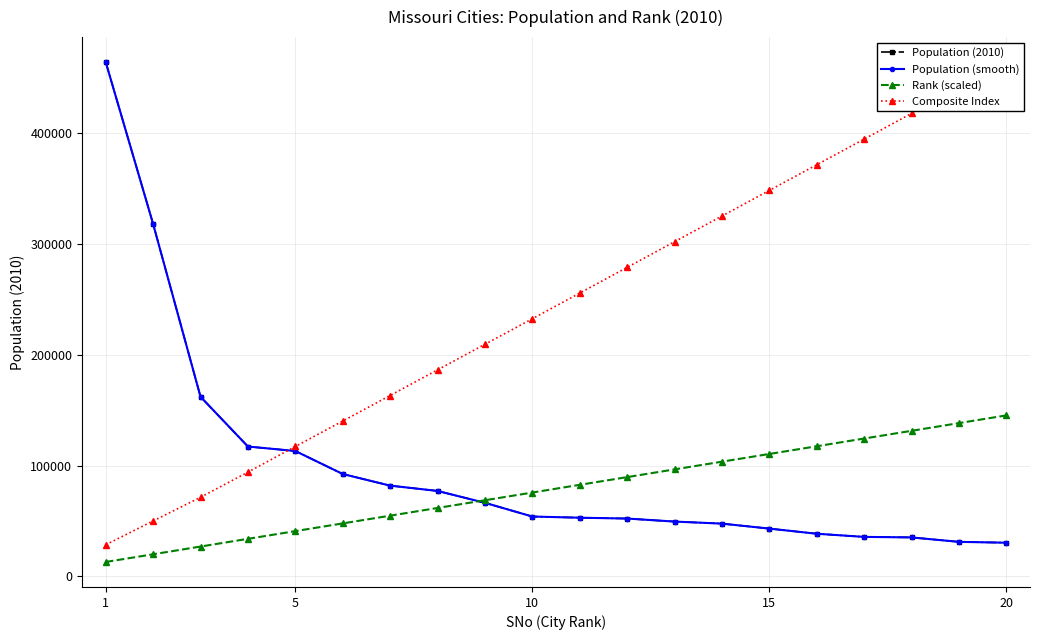

What is the average value of the Population (smooth) series?

98206.0